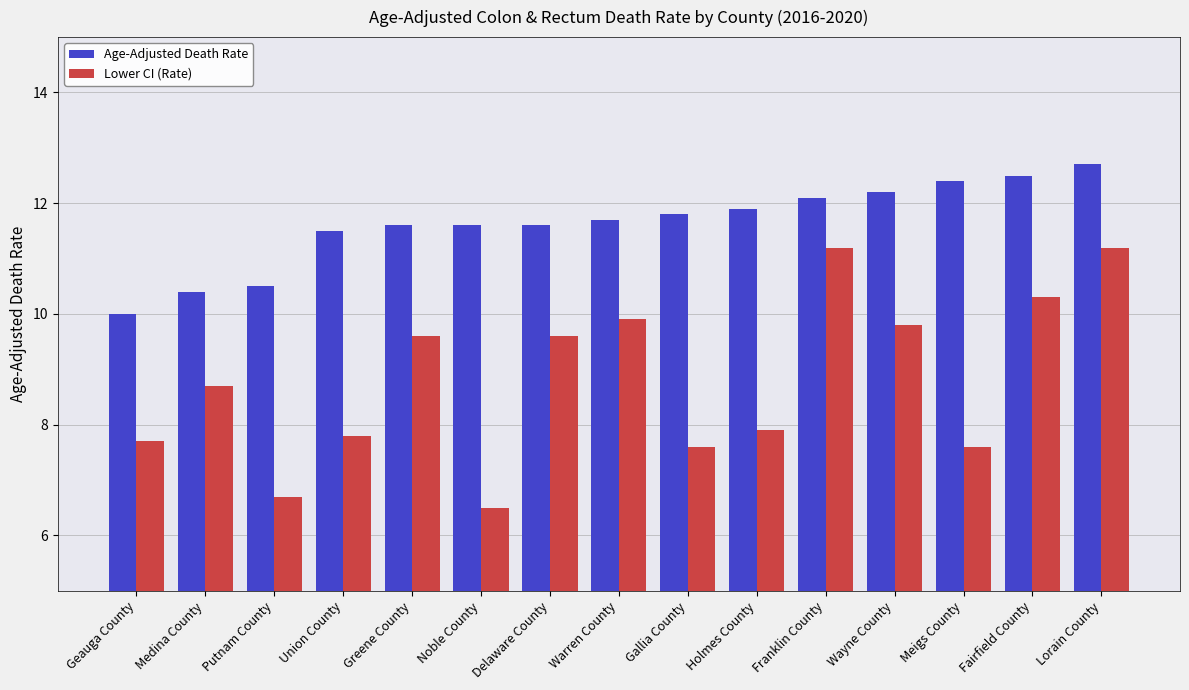

Rank the series by their maximum value, from highest to lowest.

Age-Adjusted Death Rate, Lower CI (Rate)